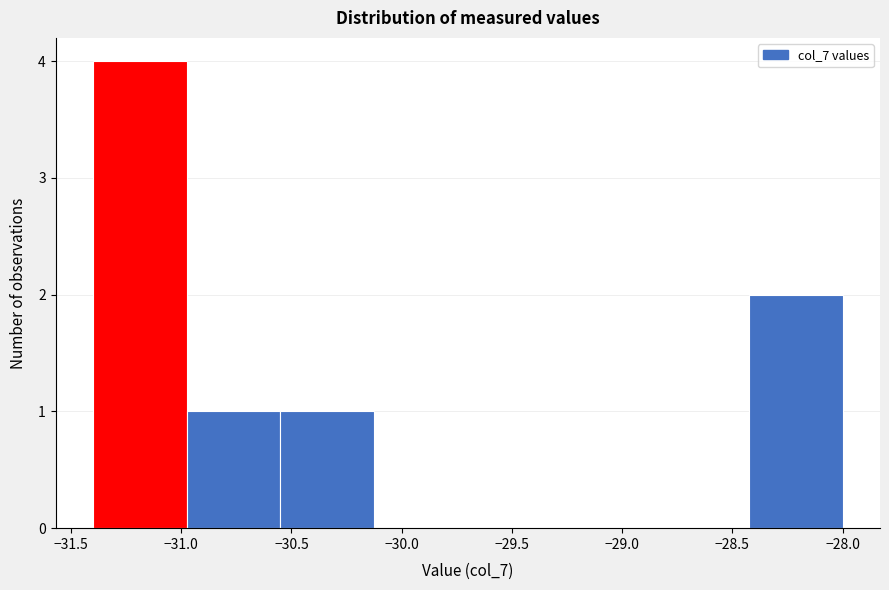

What is the height of the bar covering -30.975 to -30.550 on the x-axis? Neither the bar edges nor the heights are printed on the chart, so give them approximately, as read against the axes.

1